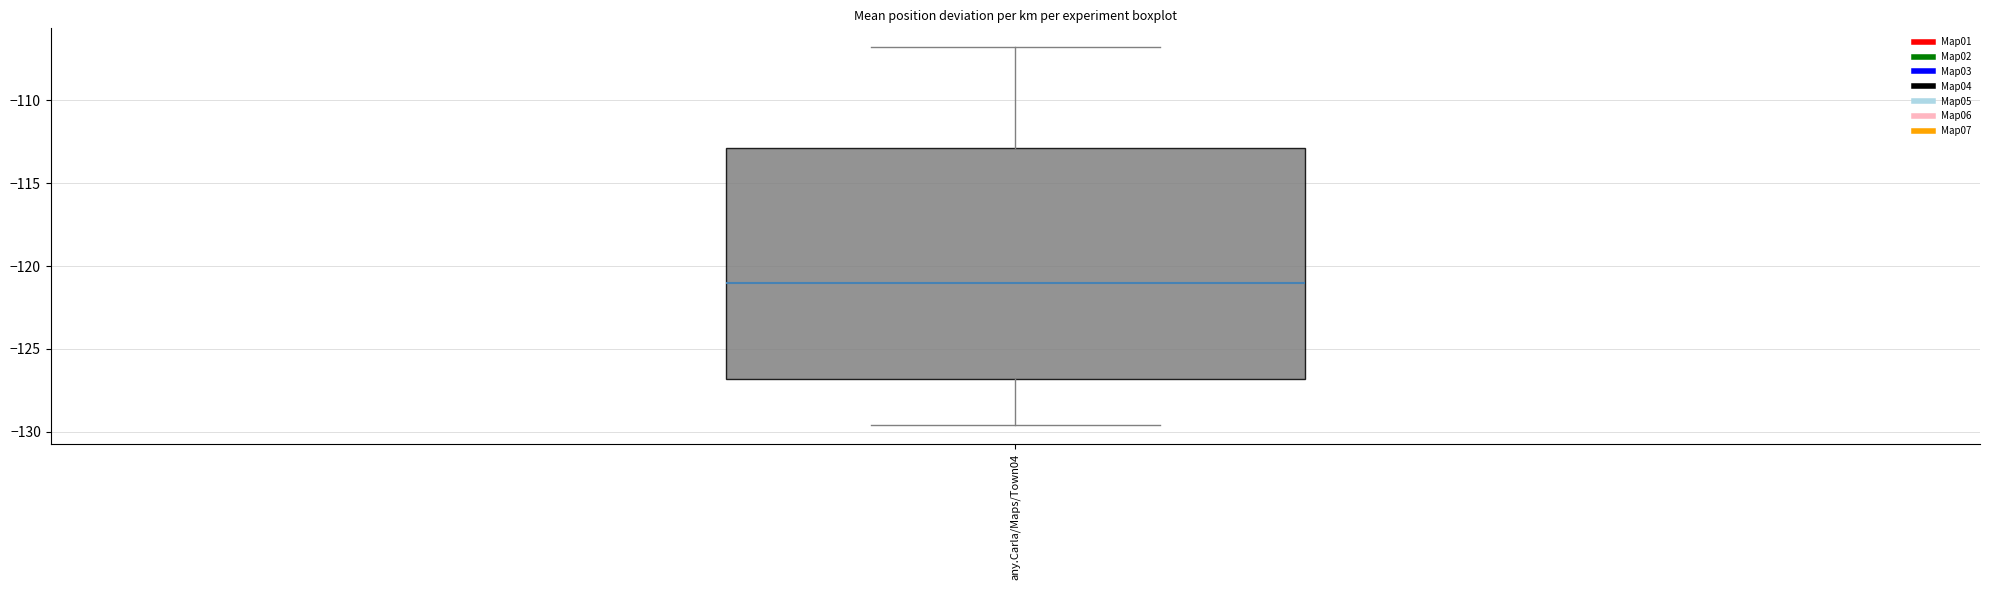

Read this box plot against the y-axis: the position of the median line, the range covered by the box, and the ends of both whiskers. The values are not printed on the chart, so give them approximately, as read against the axis.

median -121.0, box -127.0 to -113.0, whiskers -129.5 to -107.0